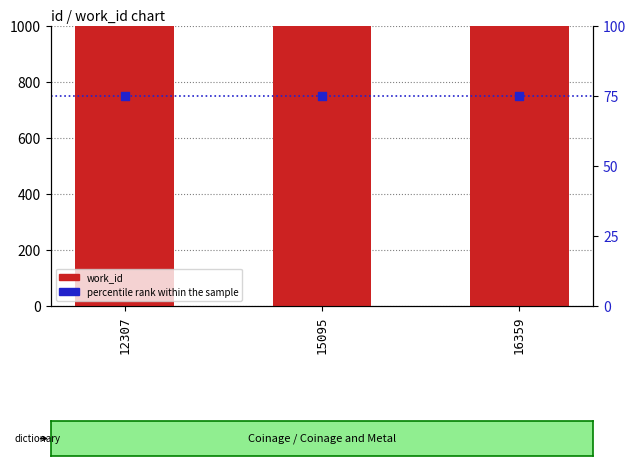

What are all the series names shown in the legend?

work_id, percentile rank within the sample